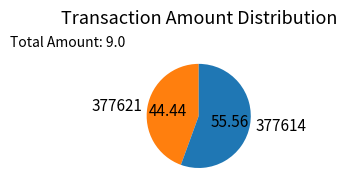

Count the number of slices in the pie.

2